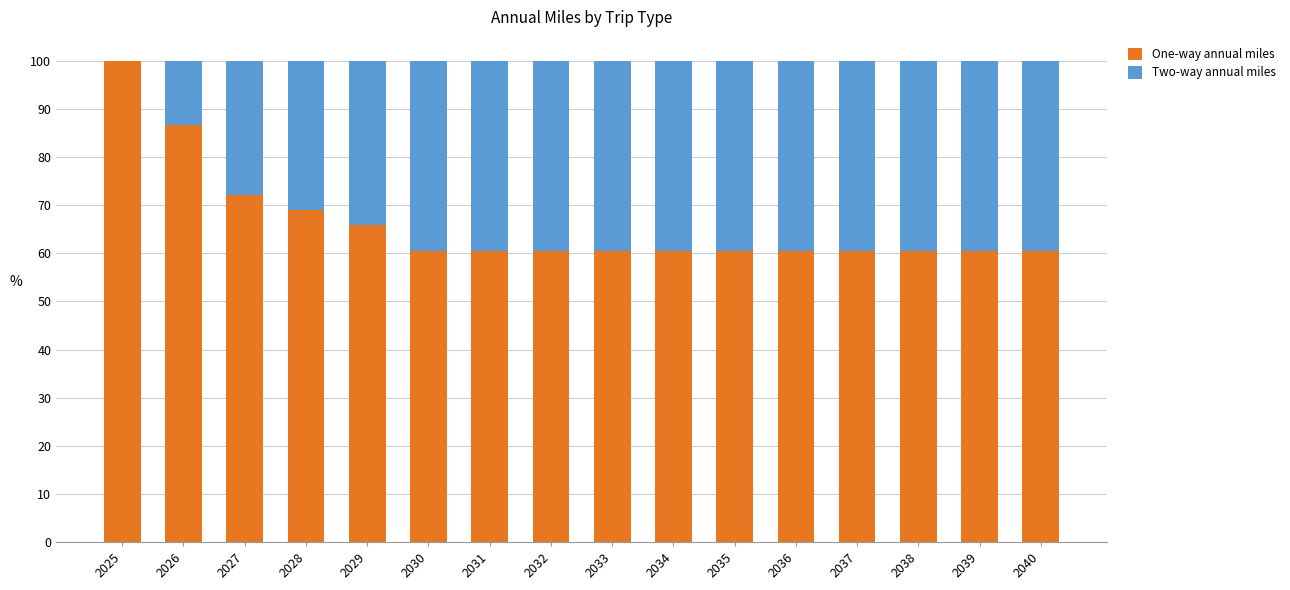

At which label does One-way annual miles reach its peak?

2025